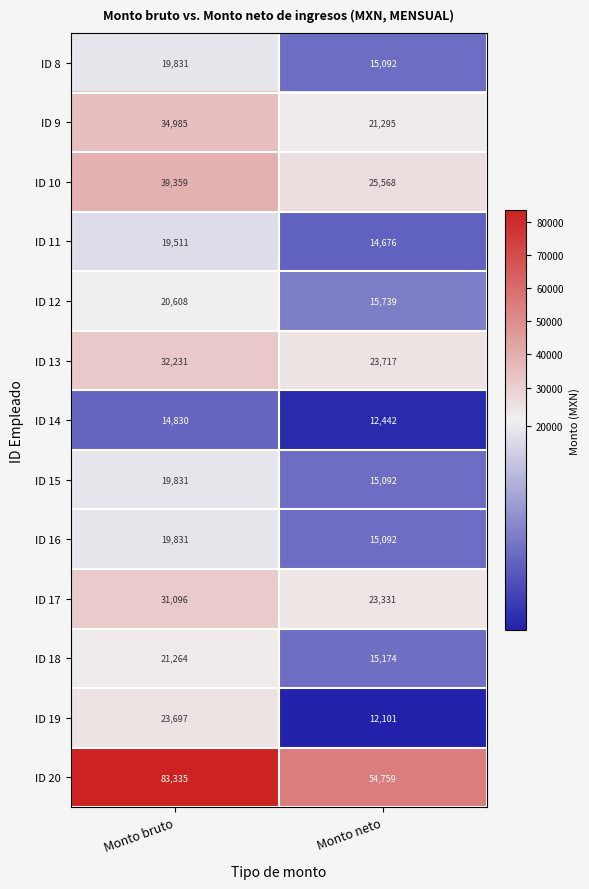

At which label is ID 12 closest to 18173?

Monto neto